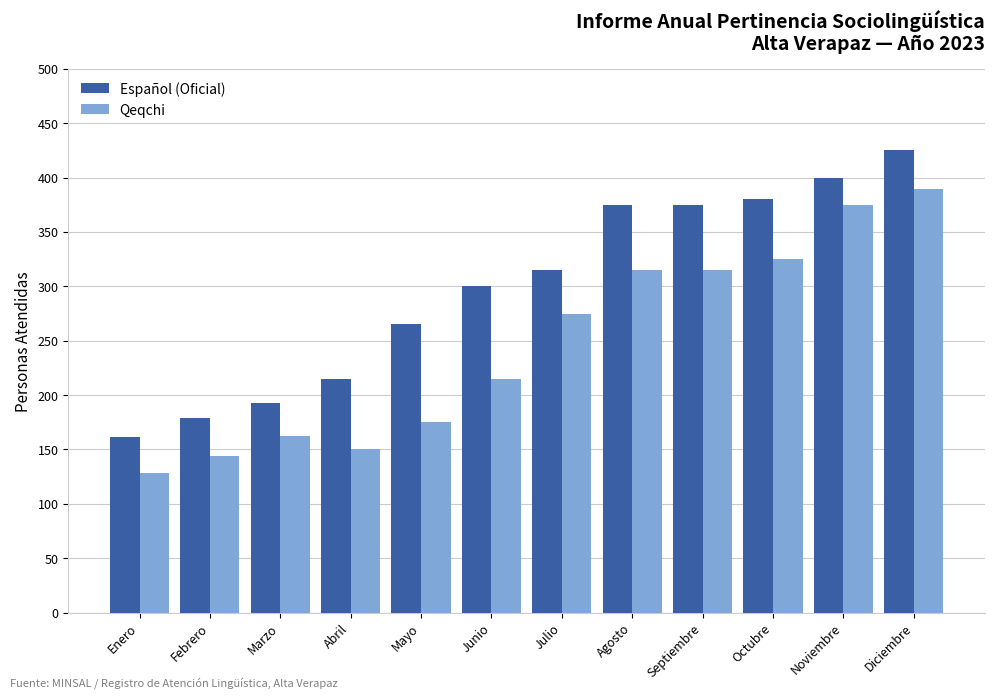

Reading left to right, transcribe all the data shown in this chart.

Español (Oficial): Enero=161	Febrero=179	Marzo=193	Abril=215	Mayo=265	Junio=300	Julio=315	Agosto=375	Septiembre=375	Octubre=380	Noviembre=400	Diciembre=425
Qeqchi: Enero=128	Febrero=144	Marzo=162	Abril=150	Mayo=175	Junio=215	Julio=275	Agosto=315	Septiembre=315	Octubre=325	Noviembre=375	Diciembre=390